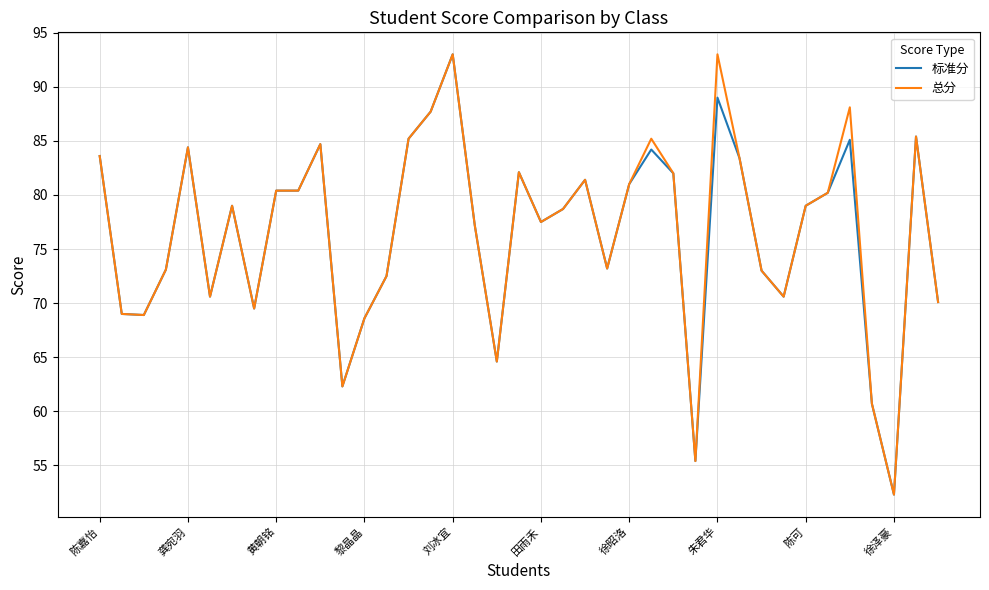

What is the sum of all 总分 values?

2987.0